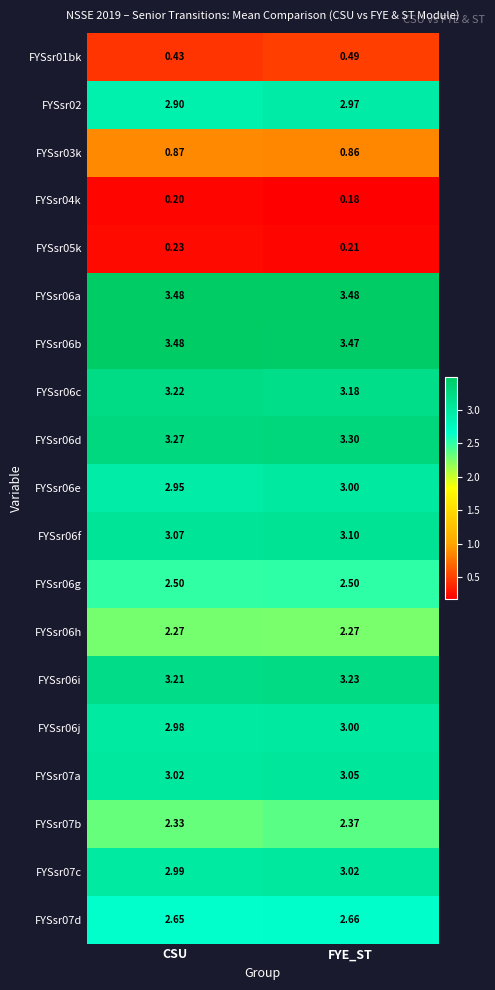

List the labels in order of FYSsr07d value, smallest first.

CSU, FYE_ST